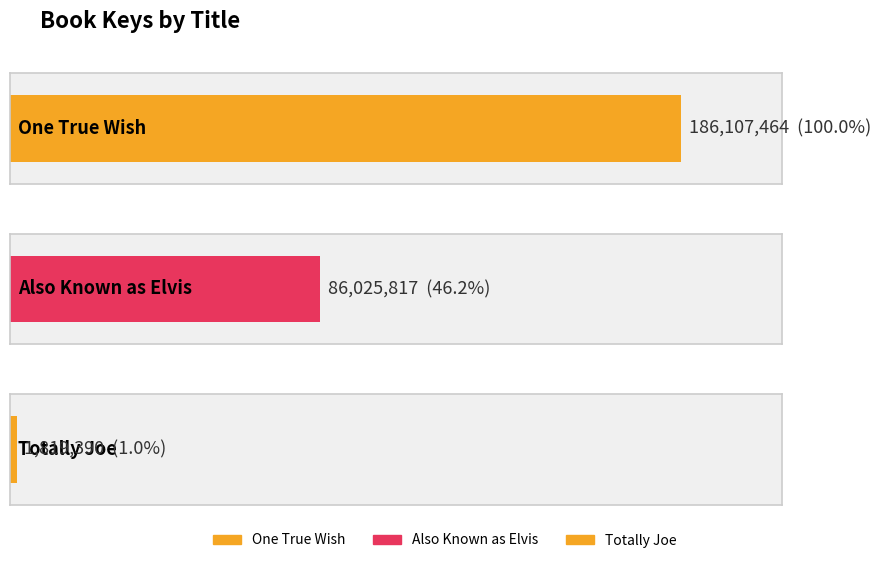

Where is the data nearest to the value 93963427?

Also Known as Elvis